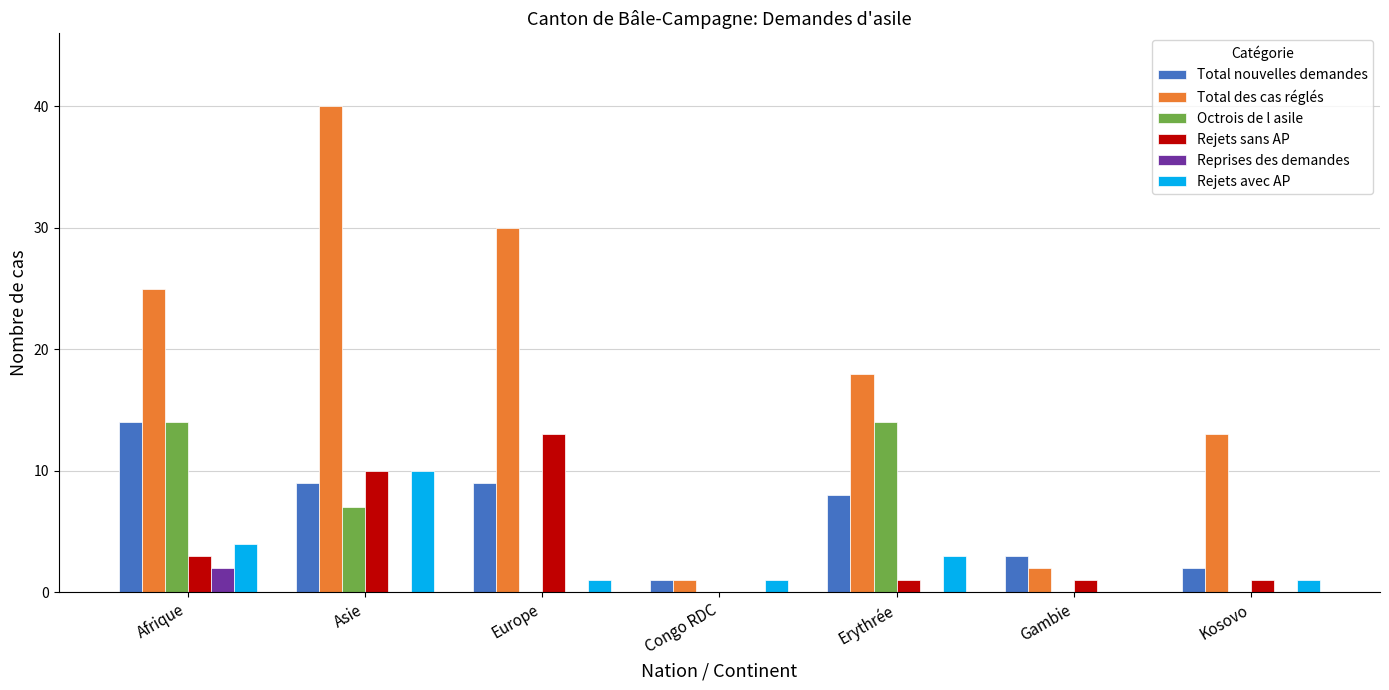

Where is Rejets avec AP nearest to the value 5?

Afrique